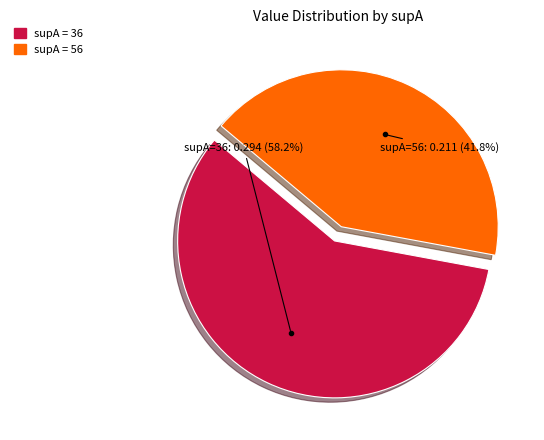

Is there a majority slice in this chart?

Yes